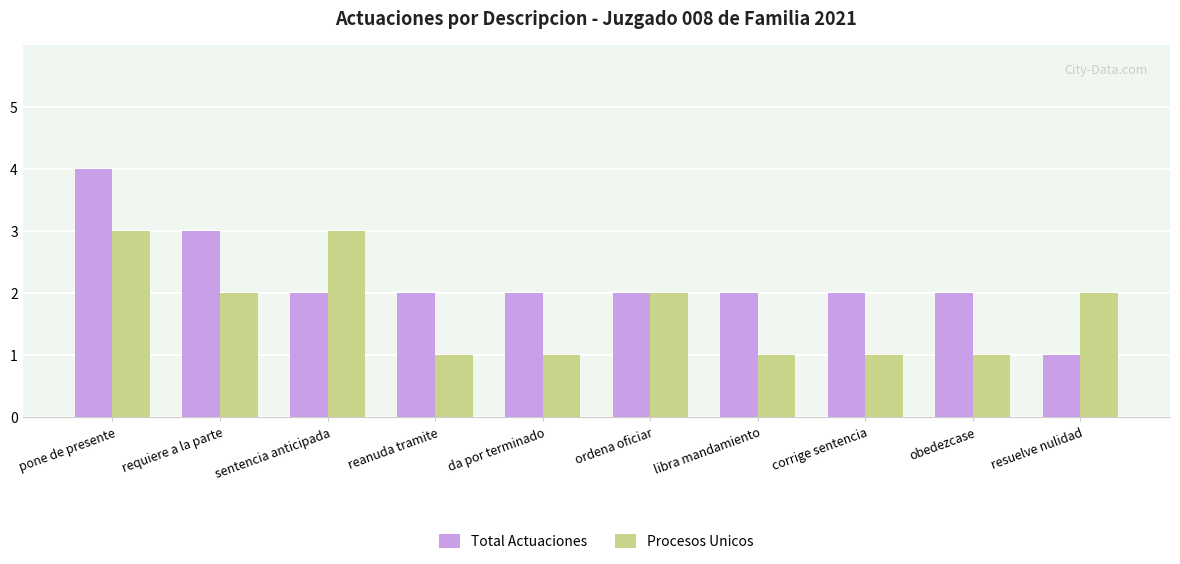

How many data points in Procesos Unicos are less than 2?

5